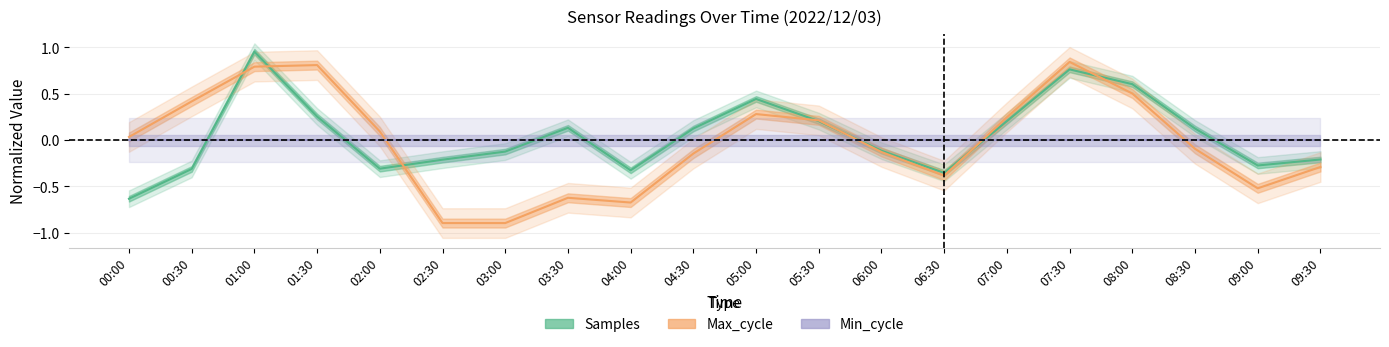

Reading left to right, list all the values displayed in this chart.

Samples: 00:00=-0.6	00:30=-0.3	01:00=1.0	01:30=0.3	02:00=-0.3	02:30=-0.2	03:00=-0.1	03:30=0.1	04:00=-0.3	04:30=0.1	05:00=0.4	05:30=0.2	06:00=-0.1	06:30=-0.4	07:00=0.2	07:30=0.8	08:00=0.6	08:30=0.1	09:00=-0.3	09:30=-0.2
Max_cycle: 00:00=0.0	00:30=0.4	01:00=0.8	01:30=0.8	02:00=0.1	02:30=-0.9	03:00=-0.9	03:30=-0.6	04:00=-0.7	04:30=-0.1	05:00=0.3	05:30=0.2	06:00=-0.1	06:30=-0.4	07:00=0.2	07:30=0.8	08:00=0.5	08:30=-0.1	09:00=-0.5	09:30=-0.3
Min_cycle: 00:00=0.0	00:30=0.0	01:00=0.0	01:30=0.0	02:00=0.0	02:30=0.0	03:00=0.0	03:30=0.0	04:00=0.0	04:30=0.0	05:00=0.0	05:30=0.0	06:00=0.0	06:30=0.0	07:00=0.0	07:30=0.0	08:00=0.0	08:30=0.0	09:00=0.0	09:30=0.0